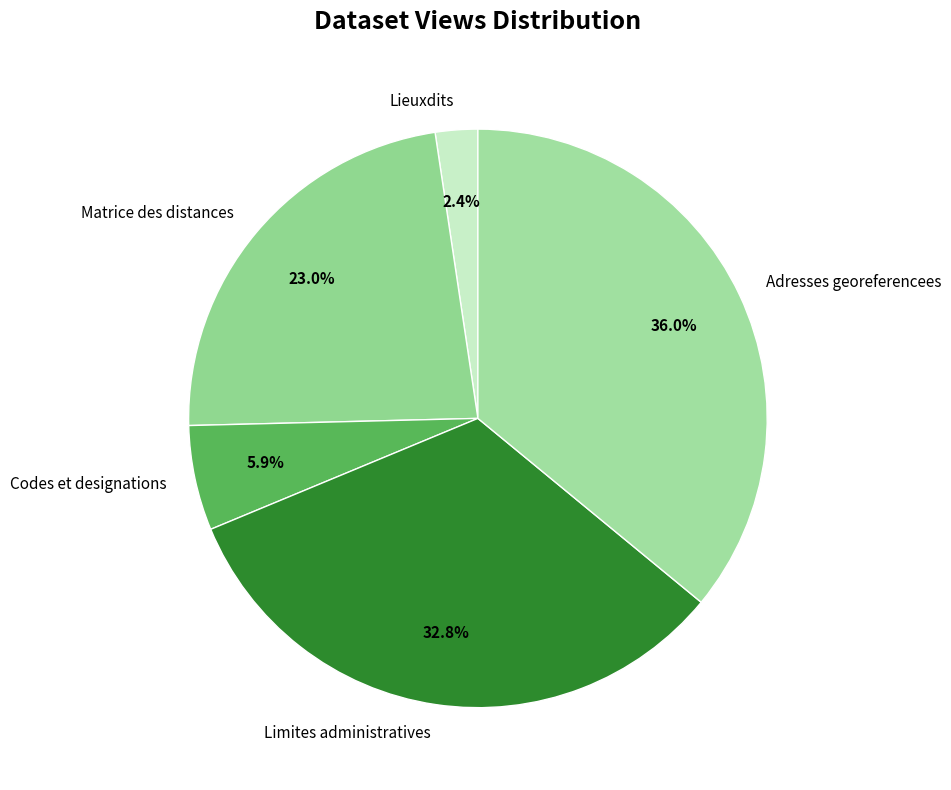

Is it true that Codes et designations is 18% of the pie?

False